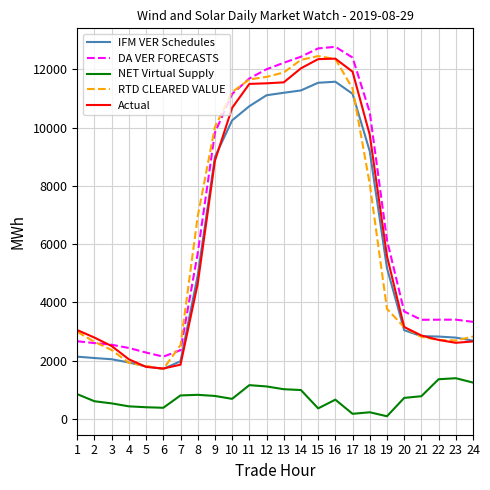

What is the difference between the IFM VER Schedules values at 8 and 24?

2237.3